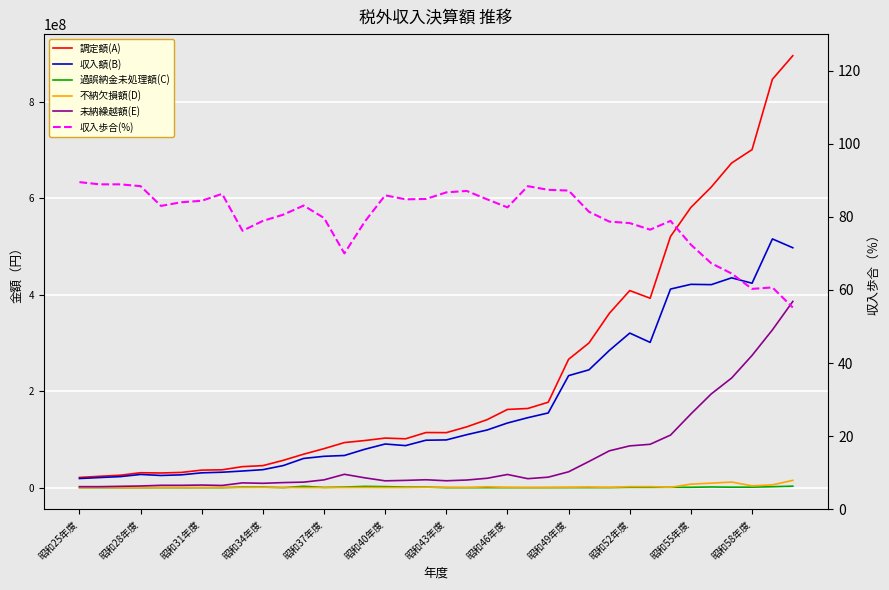

How many lines are shown in the chart?

6